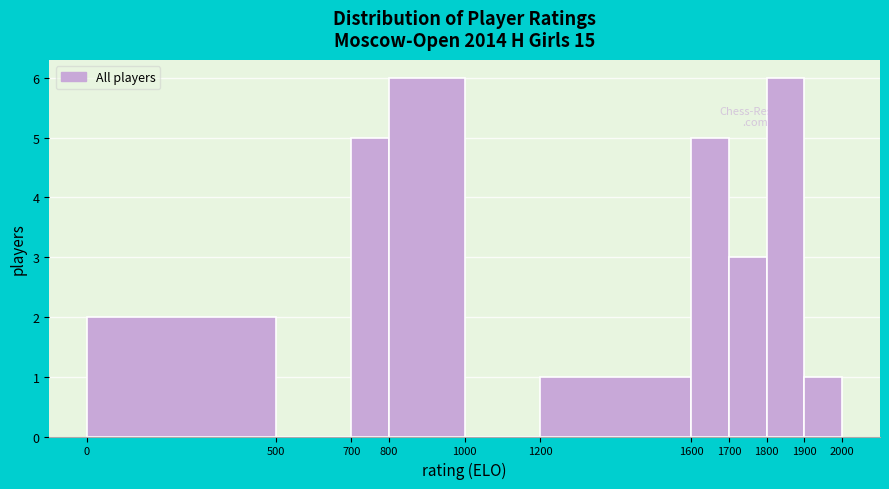

Reading left to right, list every bar in this chart as the range it spans on the x-axis followed by its height. The values are not printed on the chart, so give them approximately, as read against the axis.

0 to 500: 2
500 to 700: 0
700 to 800: 5
800 to 1000: 6
1000 to 1200: 0
1200 to 1600: 1
1600 to 1700: 5
1700 to 1800: 3
1800 to 1900: 6
1900 to 2000: 1